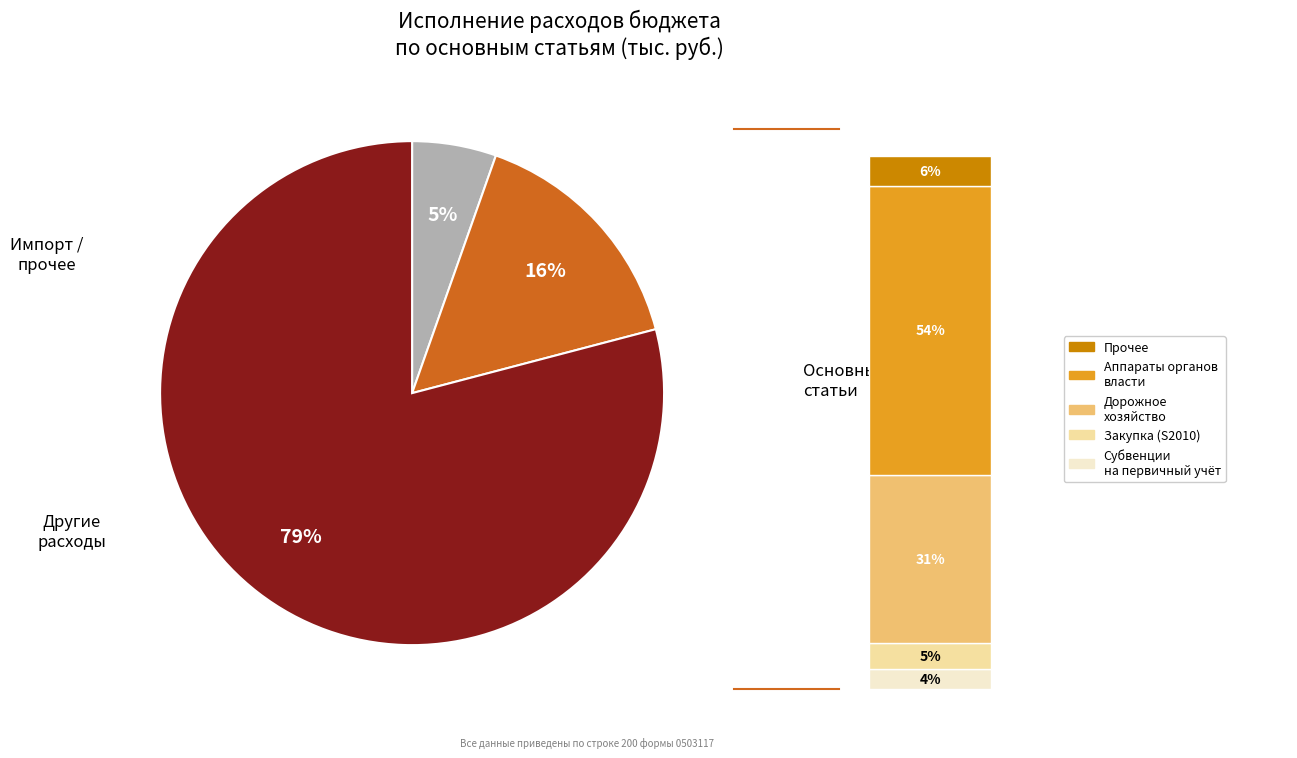

True or false: Закупка товаров (S2010) accounts for 1% of the total.

False